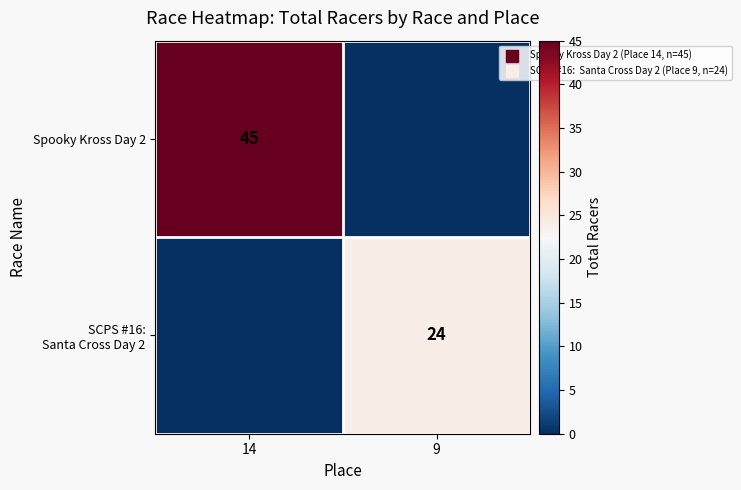

True or false: SCPS #16: Santa Cross Day 2 has a value of 24 at 9.

True